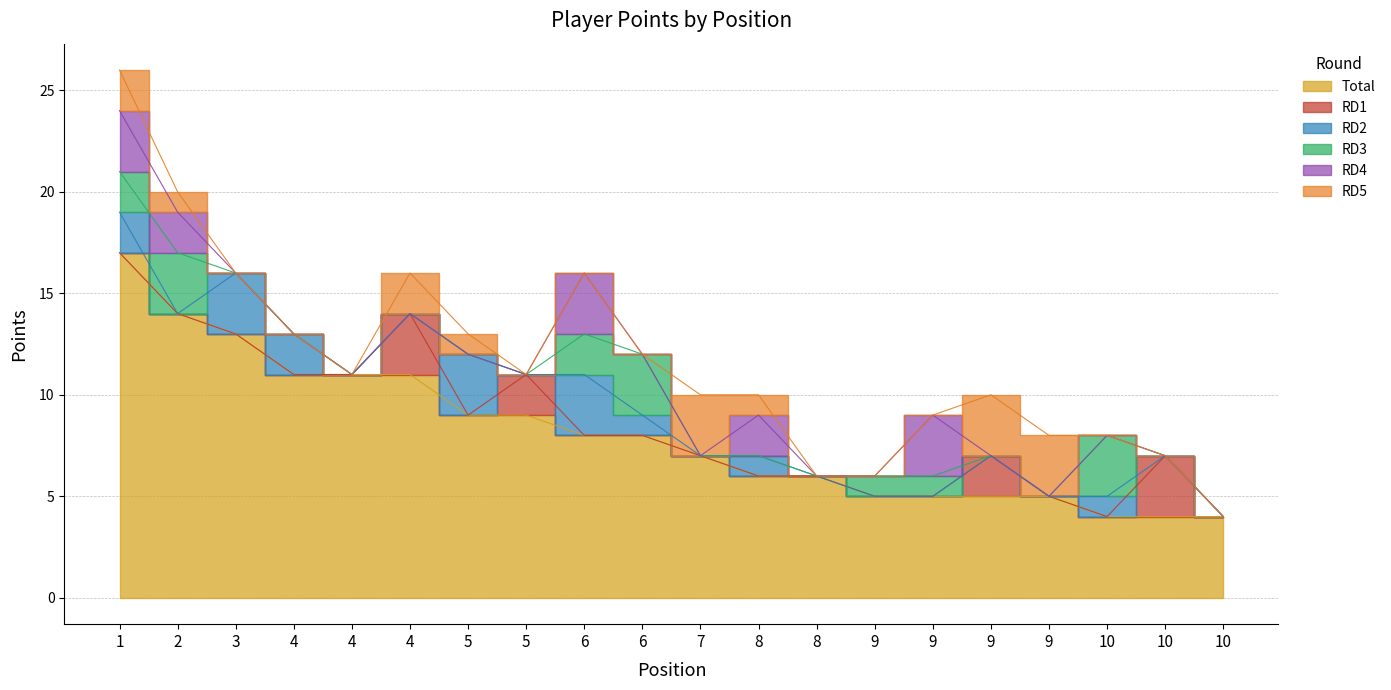

Reading right to left, list all the values displayed in this chart.

Total: 10=4	10=4	10=4	9=5	9=5	9=5	9=5	8=6	8=6	7=7	6=8	6=8	5=9	5=9	4=11	4=11	4=11	3=13	2=14	1=17
RD1: 10=0	10=3	10=0	9=0	9=2	9=0	9=0	8=0	8=0	7=0	6=0	6=0	5=2	5=0	4=3	4=0	4=0	3=0	2=0	1=0
RD2: 10=0	10=0	10=1	9=0	9=0	9=0	9=0	8=0	8=1	7=0	6=1	6=3	5=0	5=3	4=0	4=0	4=2	3=3	2=0	1=2
RD3: 10=0	10=0	10=3	9=0	9=0	9=1	9=1	8=0	8=0	7=0	6=3	6=2	5=0	5=0	4=0	4=0	4=0	3=0	2=3	1=2
RD4: 10=0	10=0	10=0	9=0	9=0	9=3	9=0	8=0	8=2	7=0	6=0	6=3	5=0	5=0	4=0	4=0	4=0	3=0	2=2	1=3
RD5: 10=0	10=0	10=0	9=3	9=3	9=0	9=0	8=0	8=1	7=3	6=0	6=0	5=0	5=1	4=2	4=0	4=0	3=0	2=1	1=2